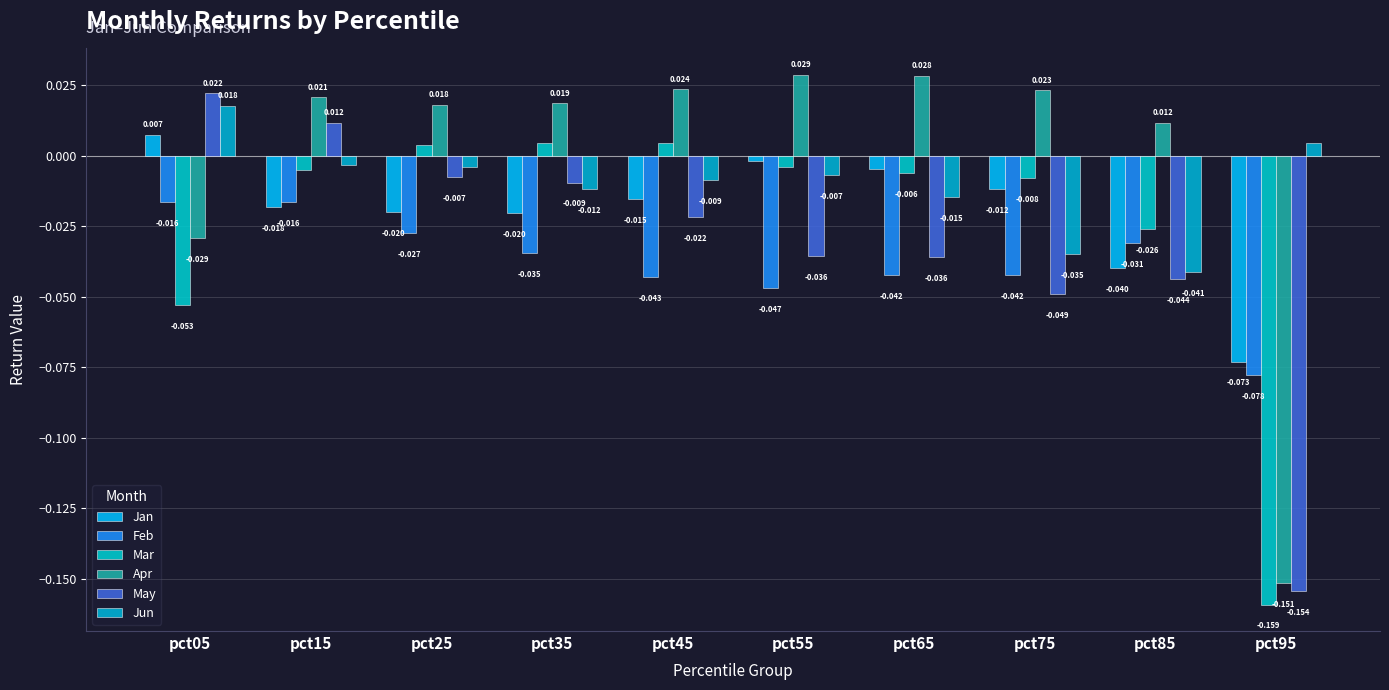

How many data points does each series have?

10